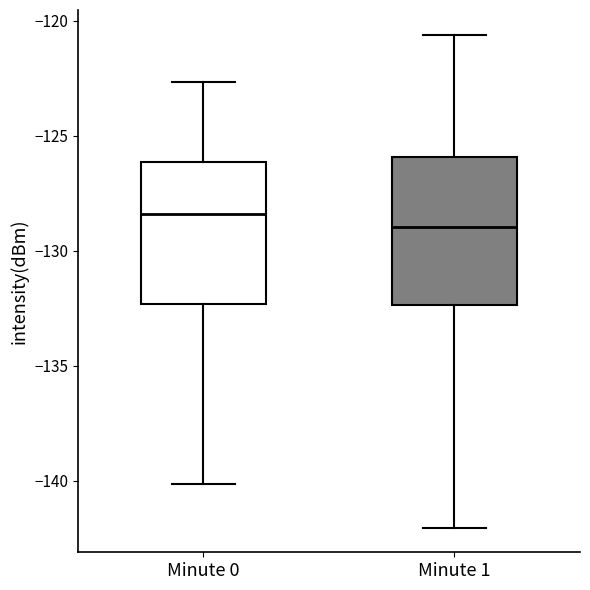

Reading left to right, read every box against the y-axis: the position of its median line, the range the box covers, and the ends of its whiskers. The values are not printed on the chart, so give them approximately, as read against the axis.

Minute 0: median -128.5, box -132.5 to -126.0, whiskers -140.0 to -122.5
Minute 1: median -129.0, box -132.5 to -126.0, whiskers -142.0 to -120.5